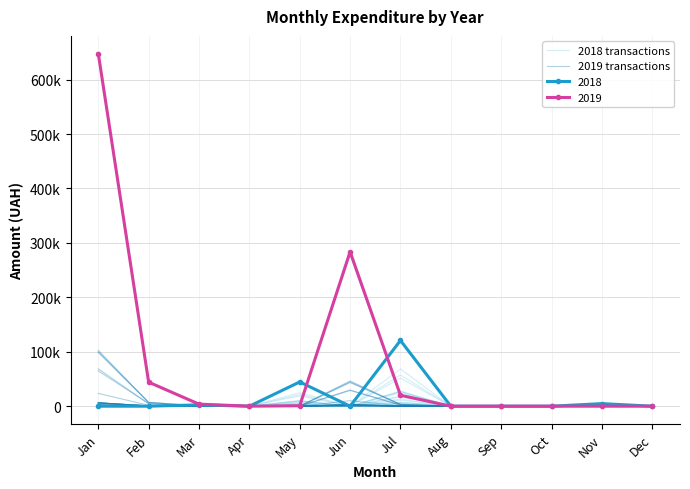

Which category has the highest value in the 2019 transactions series?

Jan